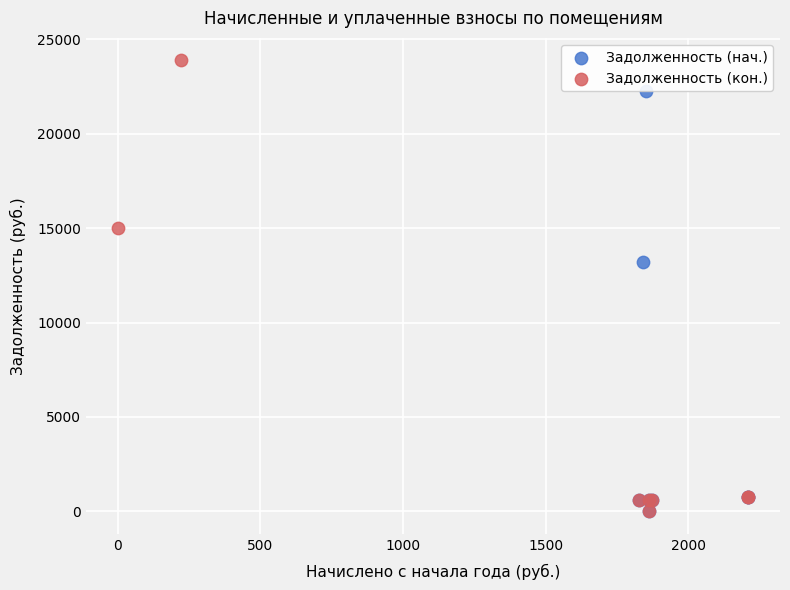

What are all the series names shown in the legend?

Задолженность (нач.), Задолженность (кон.)